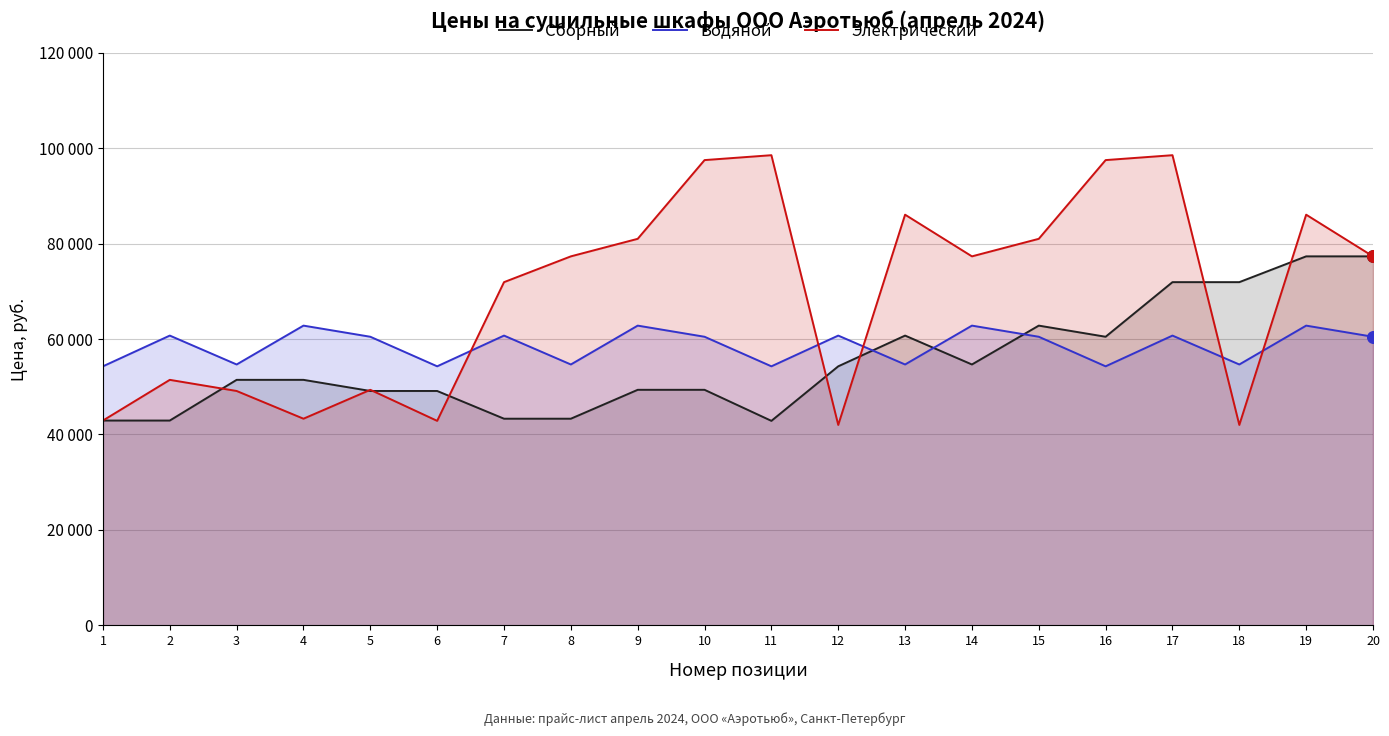

At how many categories does at least one series exceed 61086?

14